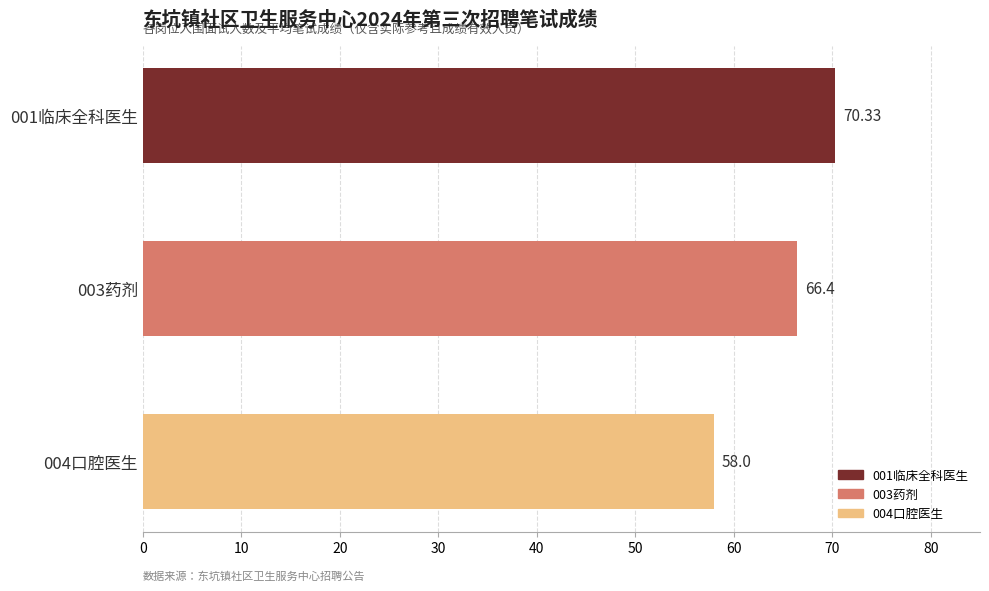

What is the maximum value shown in the chart?

70.3